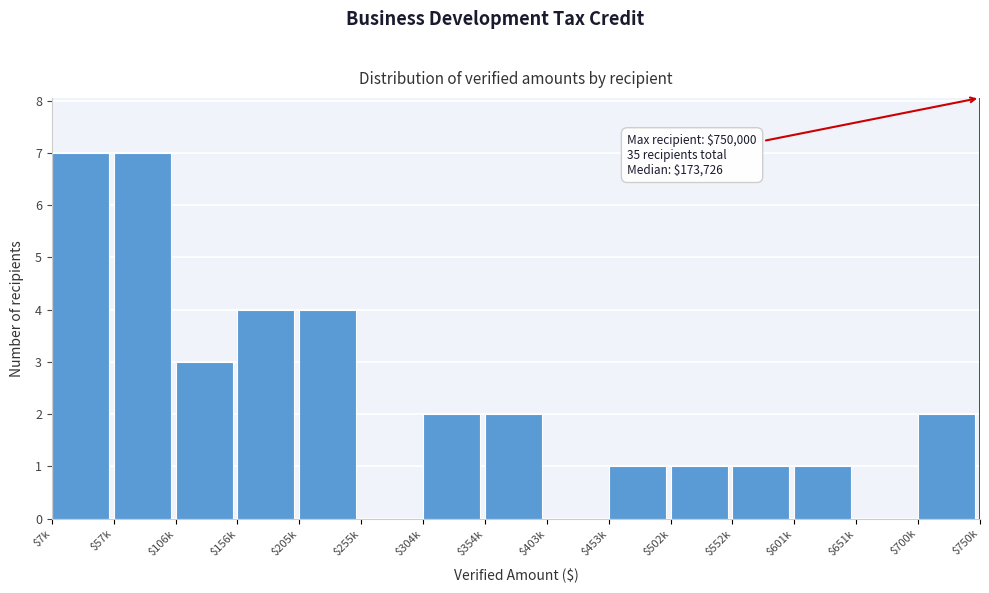

What is the greatest value displayed?

7